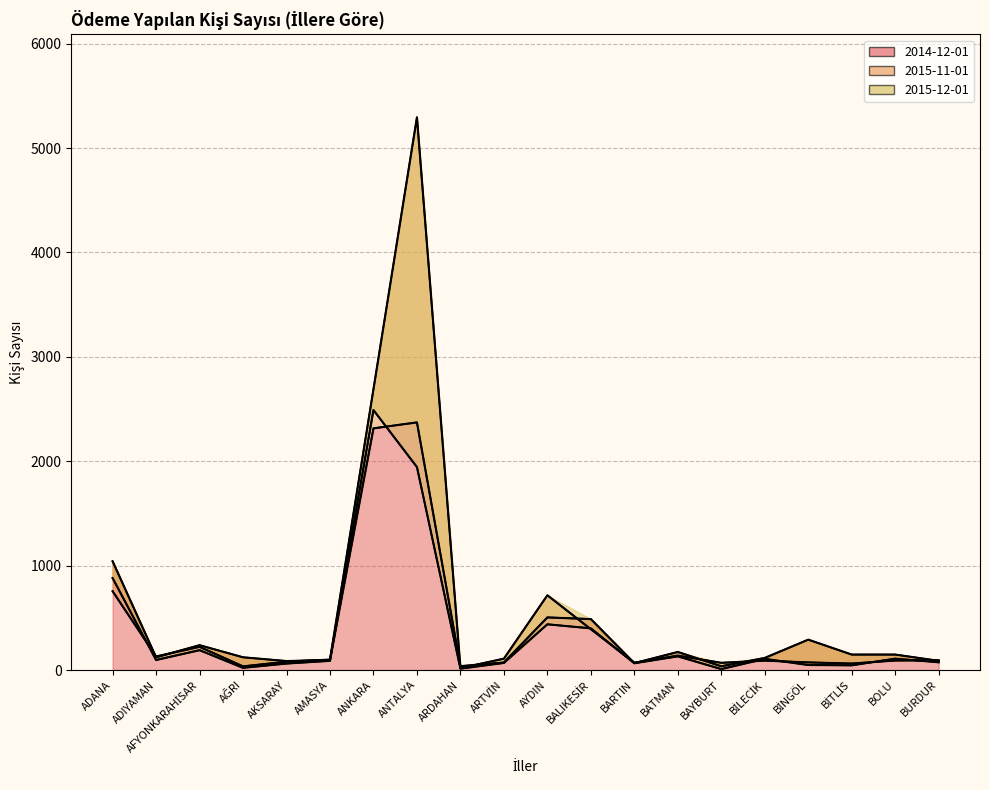

Which has a higher value, BİLECİK or AMASYA?

BİLECİK